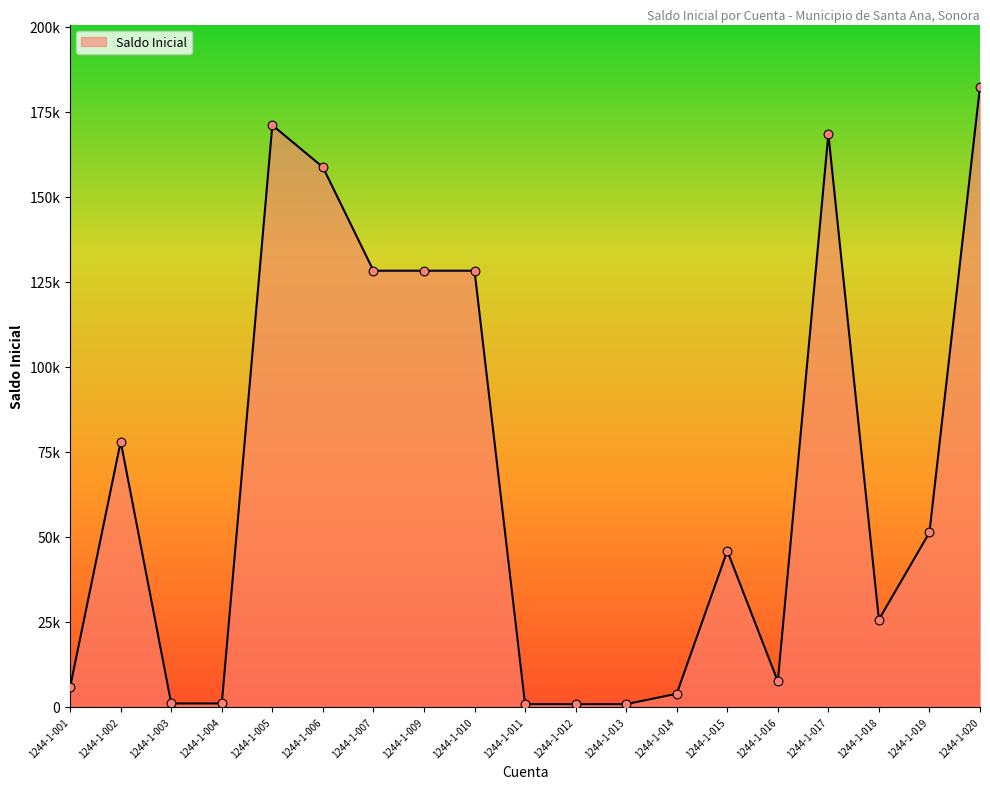

Which has a higher value, 1244-1-010 or 1244-1-013?

1244-1-010